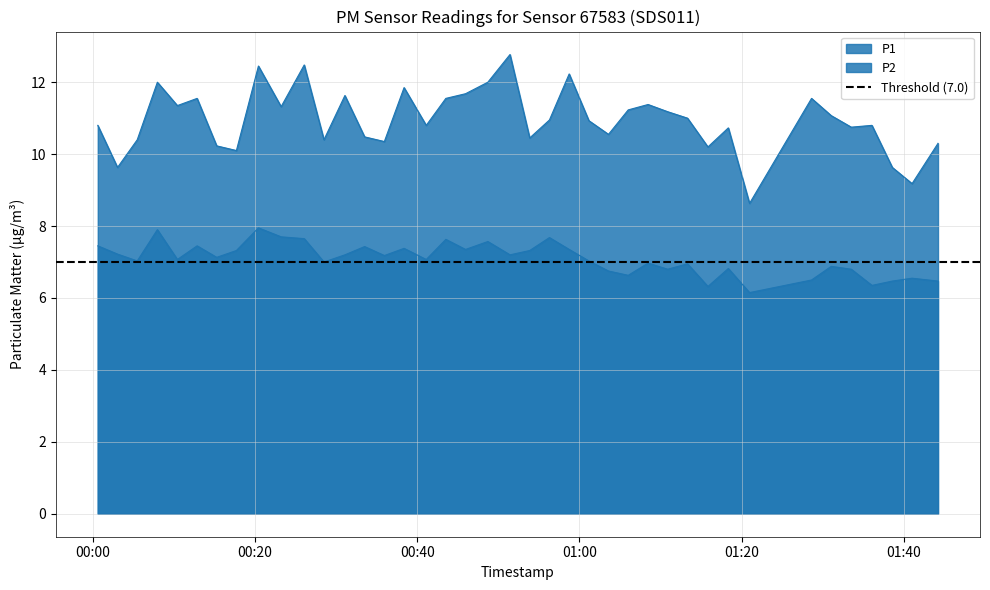

True or false: P2 and P1 cross at least once.

False